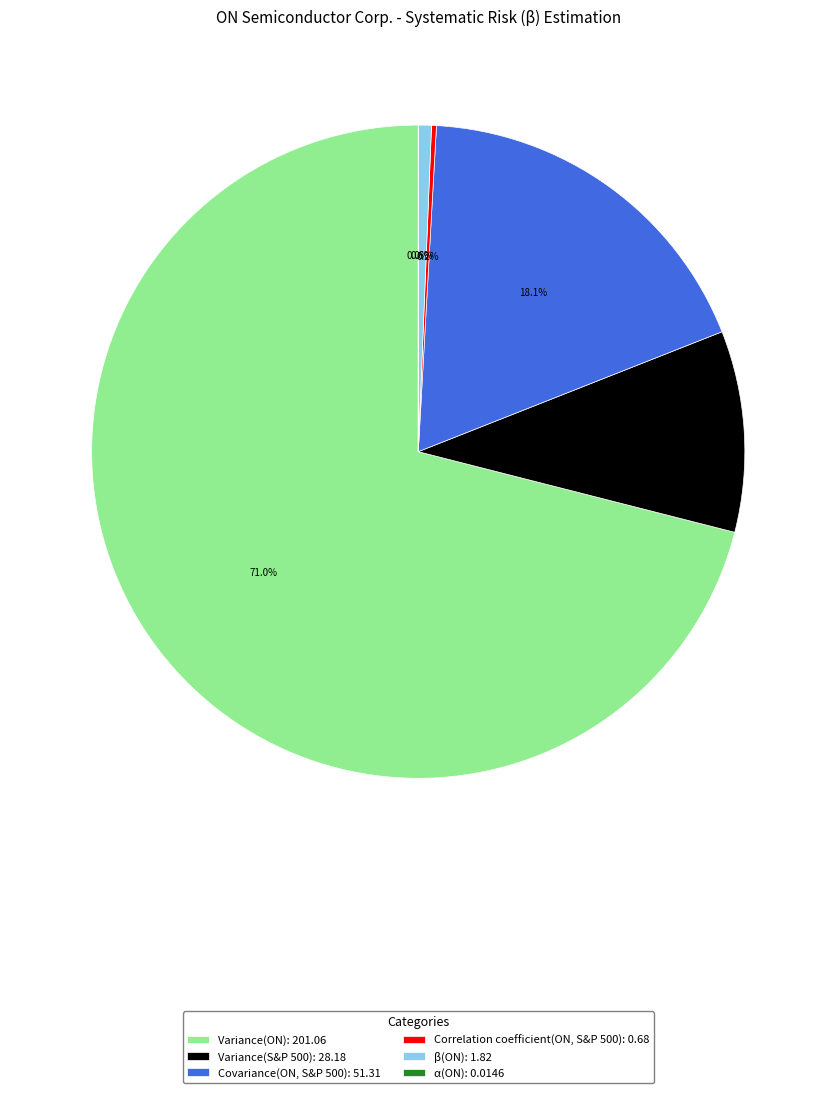

Is Variance(ON) the majority of the pie?

Yes